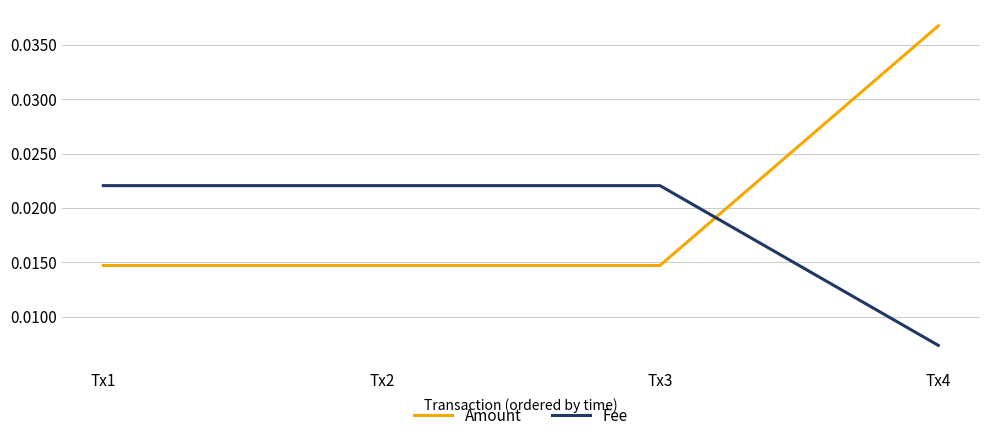

Which series ends up on top after the final intersection of Fee and Amount?

Amount